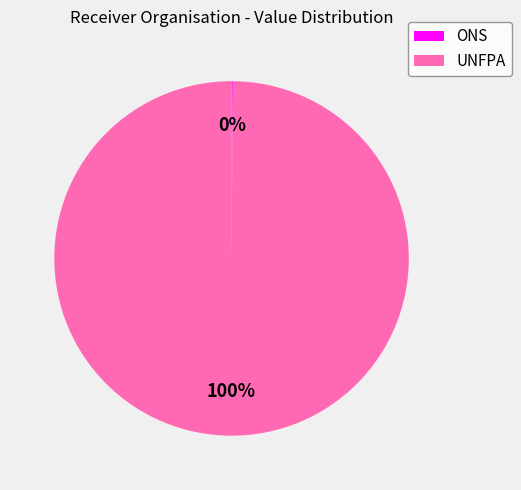

What is the largest slice in the pie chart?

UNFPA